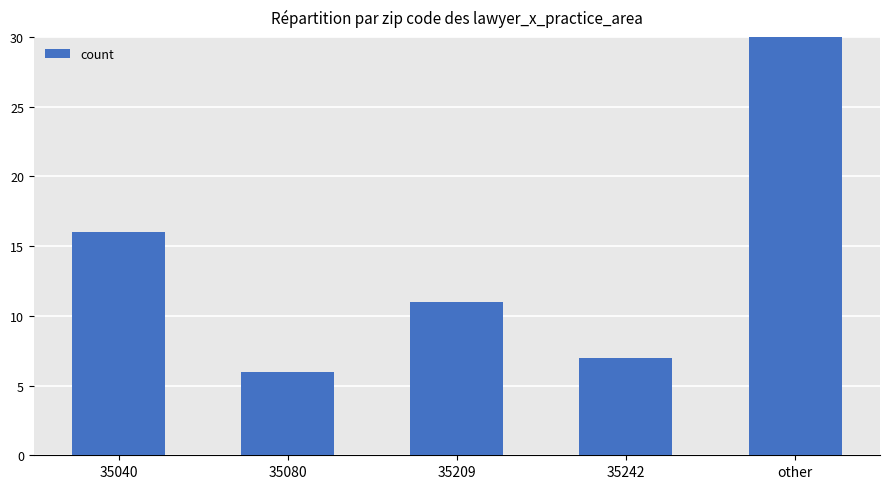

Reading right to left, extract all data points from this chart.

other=60	35242=7	35209=11	35080=6	35040=16